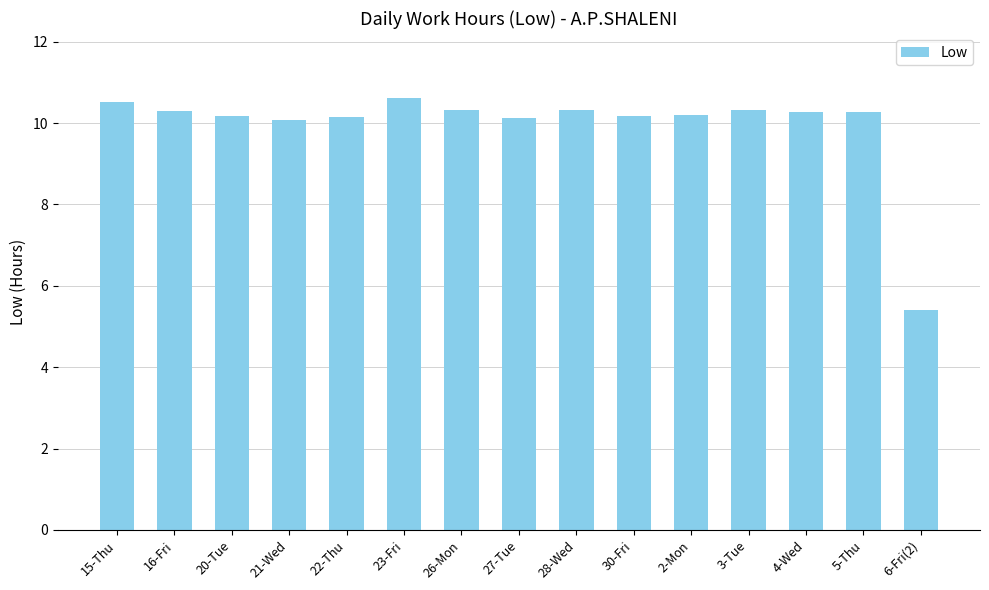

What is the minimum value shown in the chart?

5.4